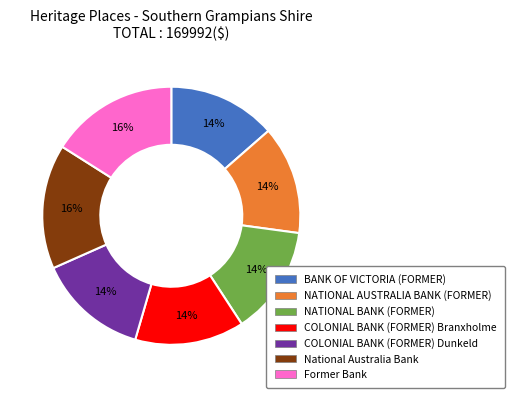

What is the ratio of the value at BANK OF VICTORIA (FORMER) to the value at COLONIAL BANK (FORMER) Branxholme?

1.0